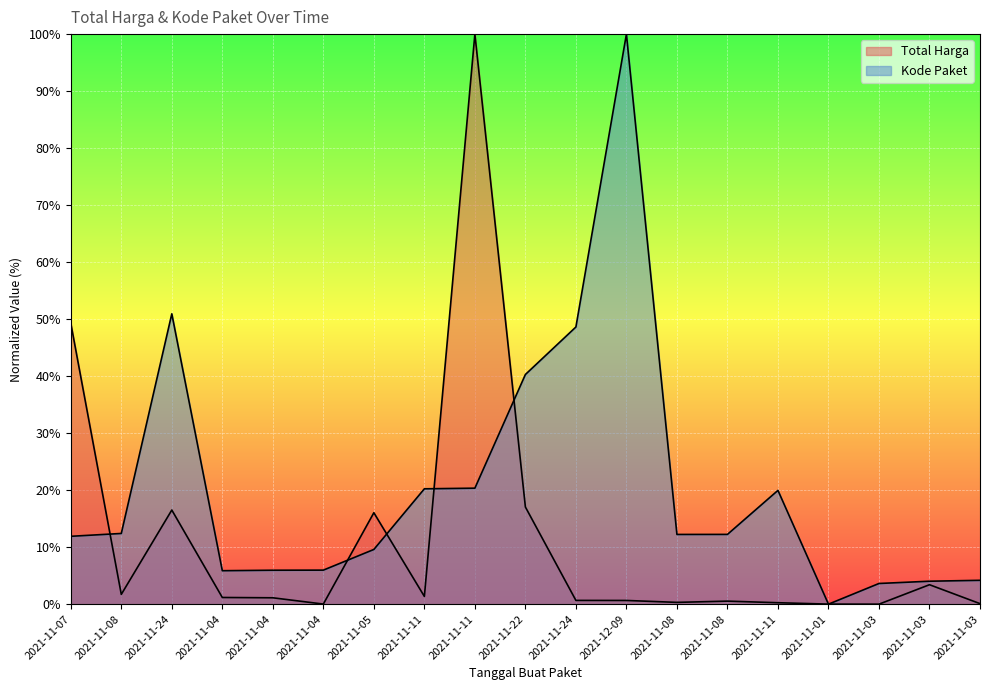

Where do Total Harga and Kode Paket first cross each other?

2021-11-07 and 2021-11-08